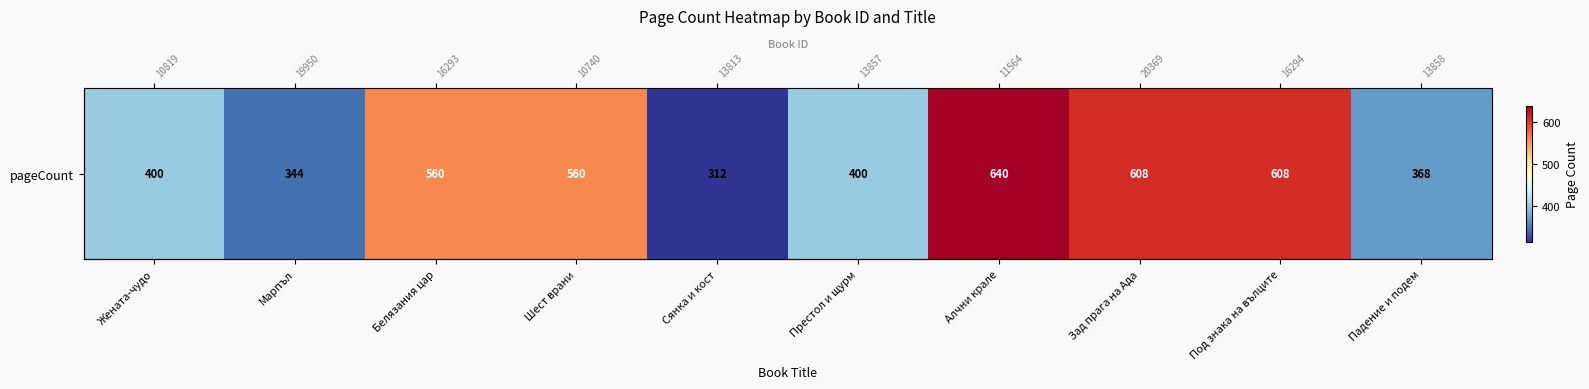

What is the difference between the maximum and minimum values?

328